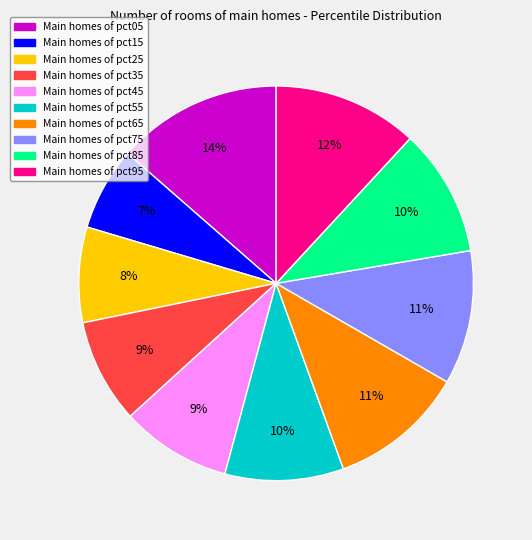

To the nearest percent, what is the difference between the largest and smallest slice percentages?

7%